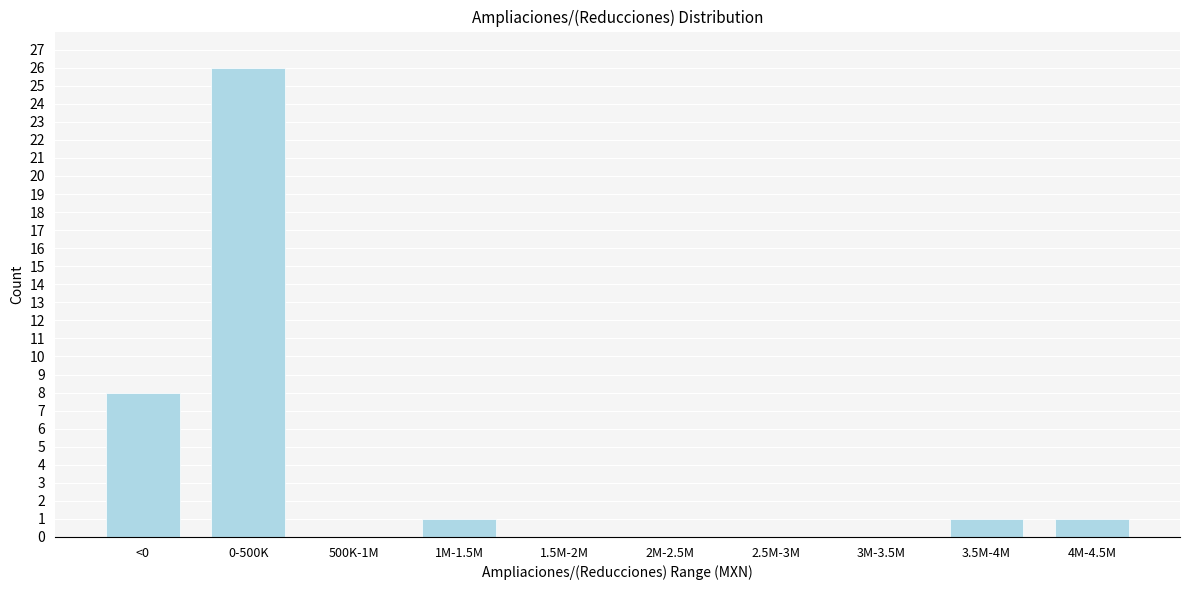

Reading left to right, transcribe all the data shown in this chart.

<0=8	0-500K=26	500K-1M=0	1M-1.5M=1	1.5M-2M=0	2M-2.5M=0	2.5M-3M=0	3M-3.5M=0	3.5M-4M=1	4M-4.5M=1